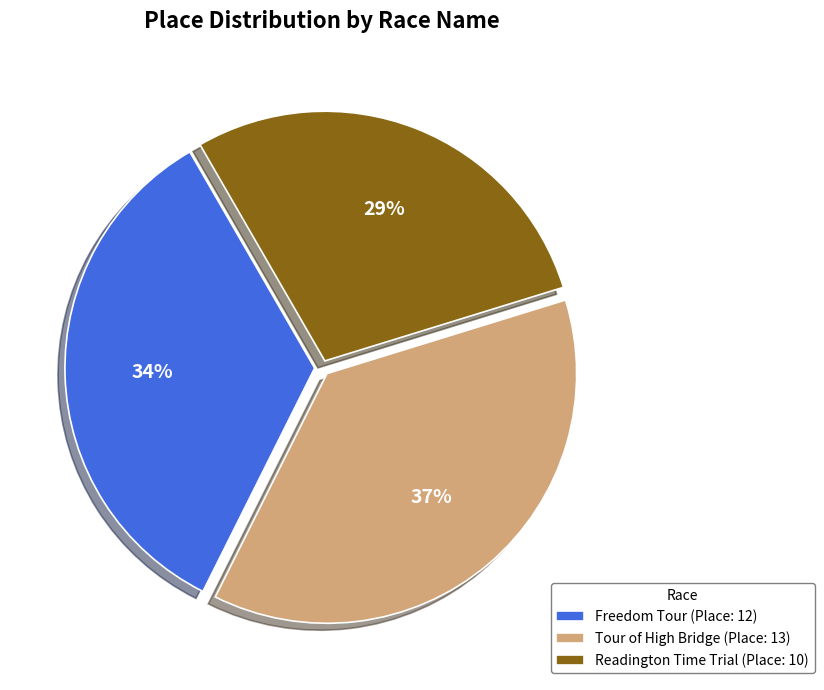

Is Freedom Tour the majority of the pie?

No